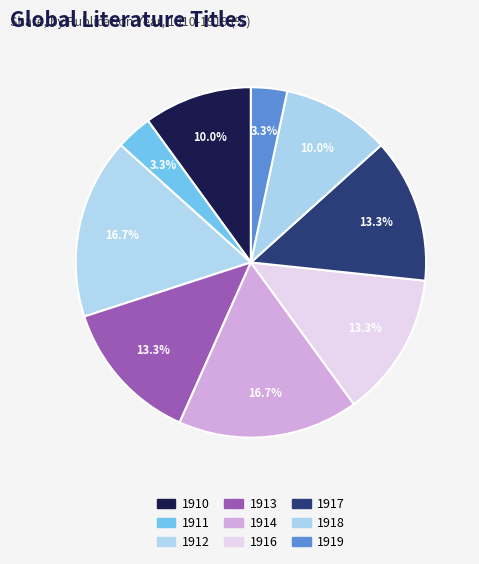

How many segments does this pie chart have?

9